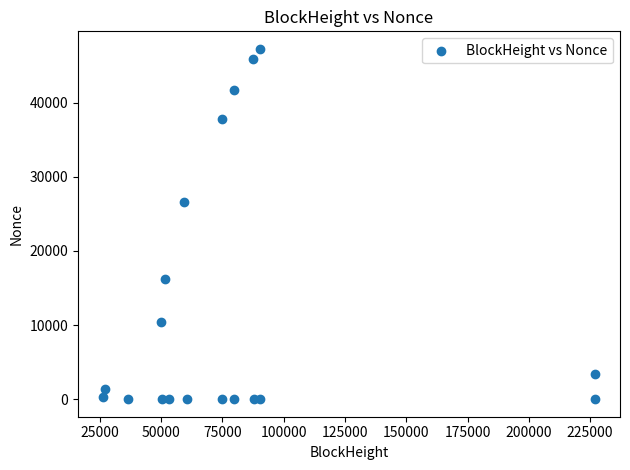

What Y value in the scatter plot is closest to 23639?

26651